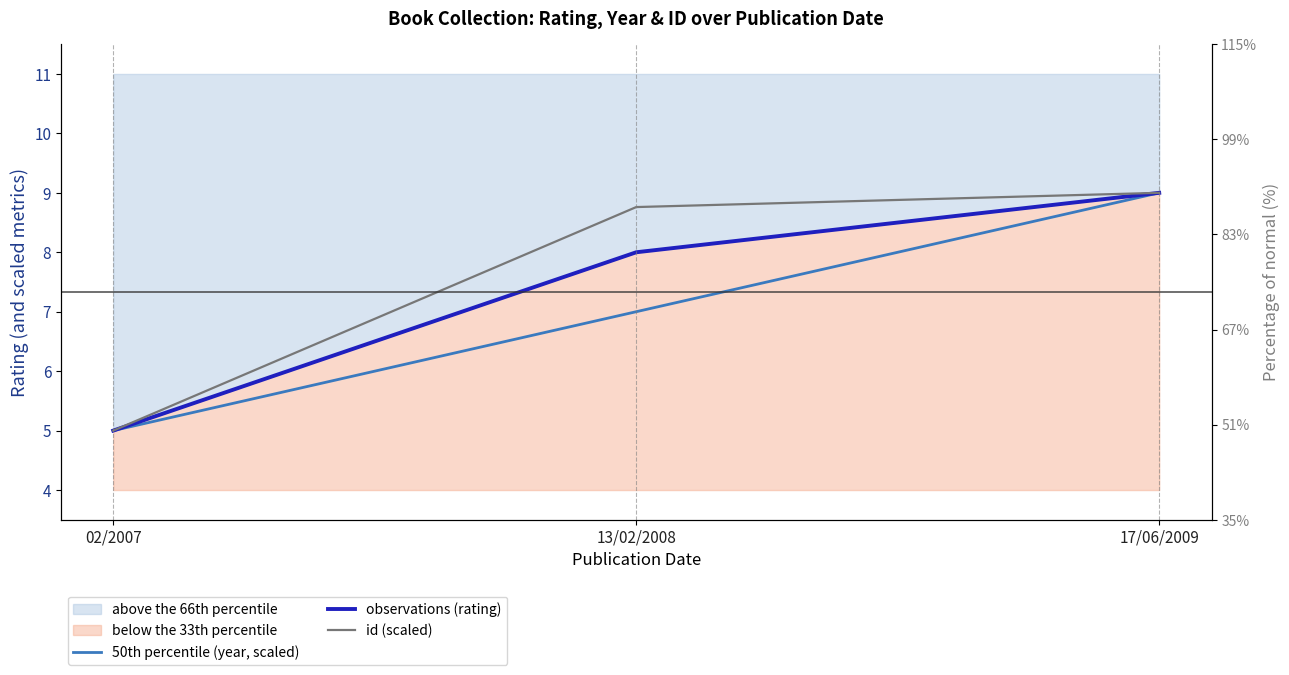

Where is id (scaled) nearest to the value 7?

13/02/2008